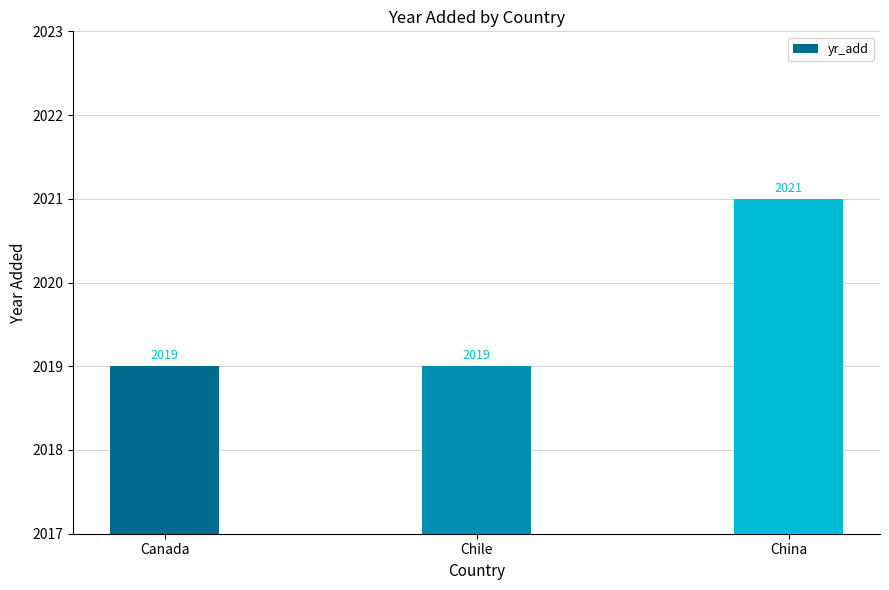

How many values exceed 2019?

1